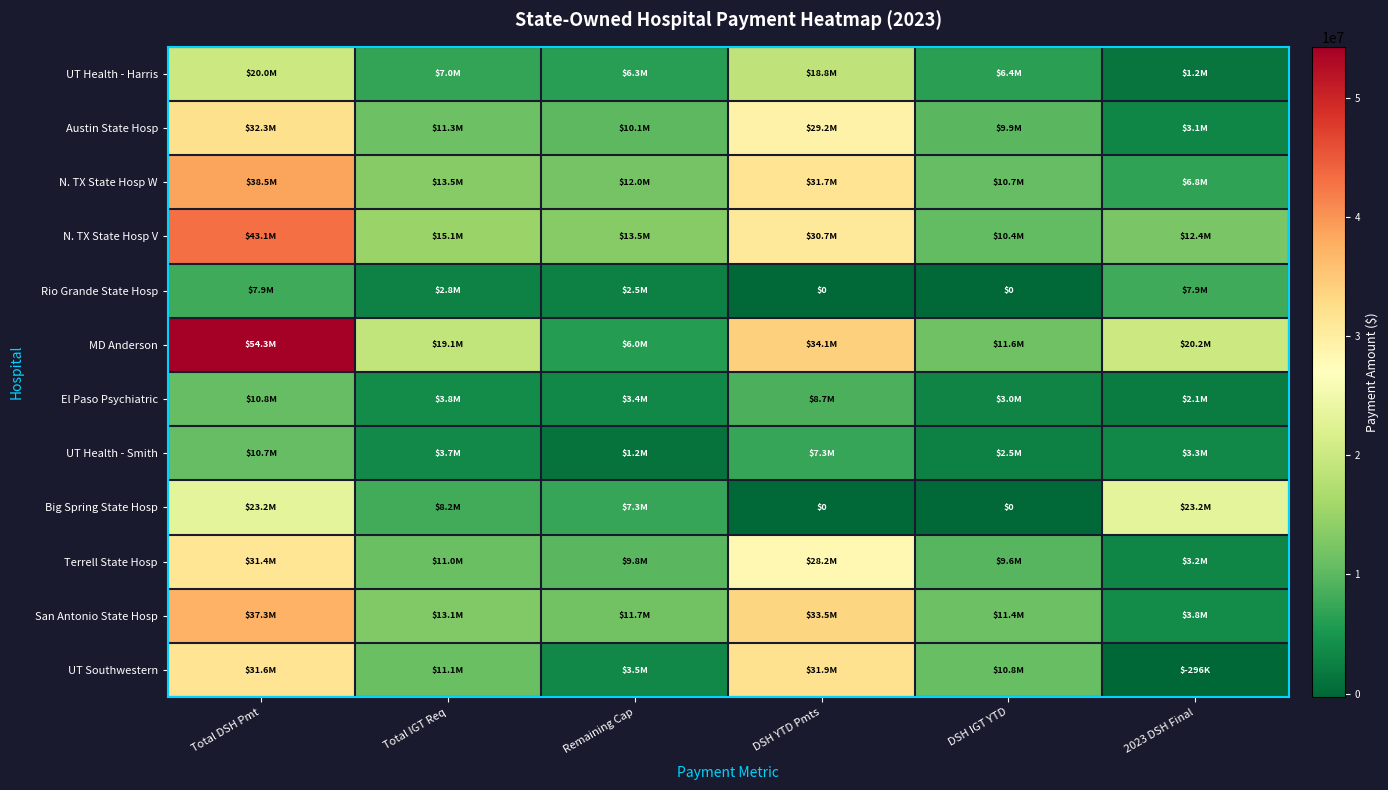

What is the difference between the maximum and minimum values in the El Paso Psychiatric series?

8717606.4